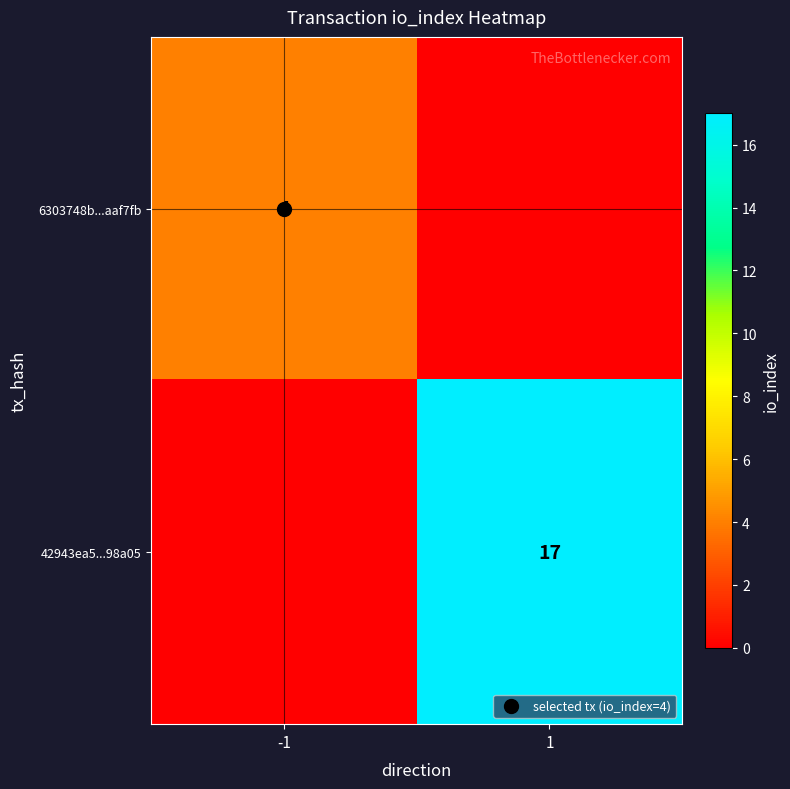

Is it true that 6303748b...aaf7fb equals 0 at 1?

True